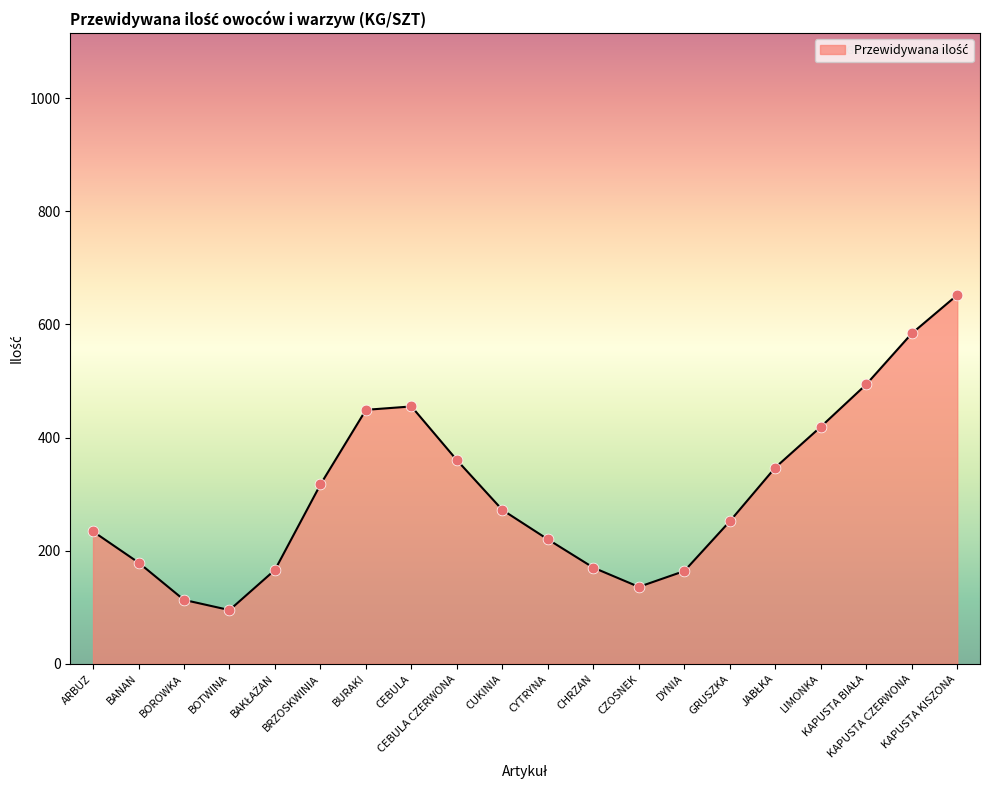

What is the change in value from BANAN to CEBULA?

+276